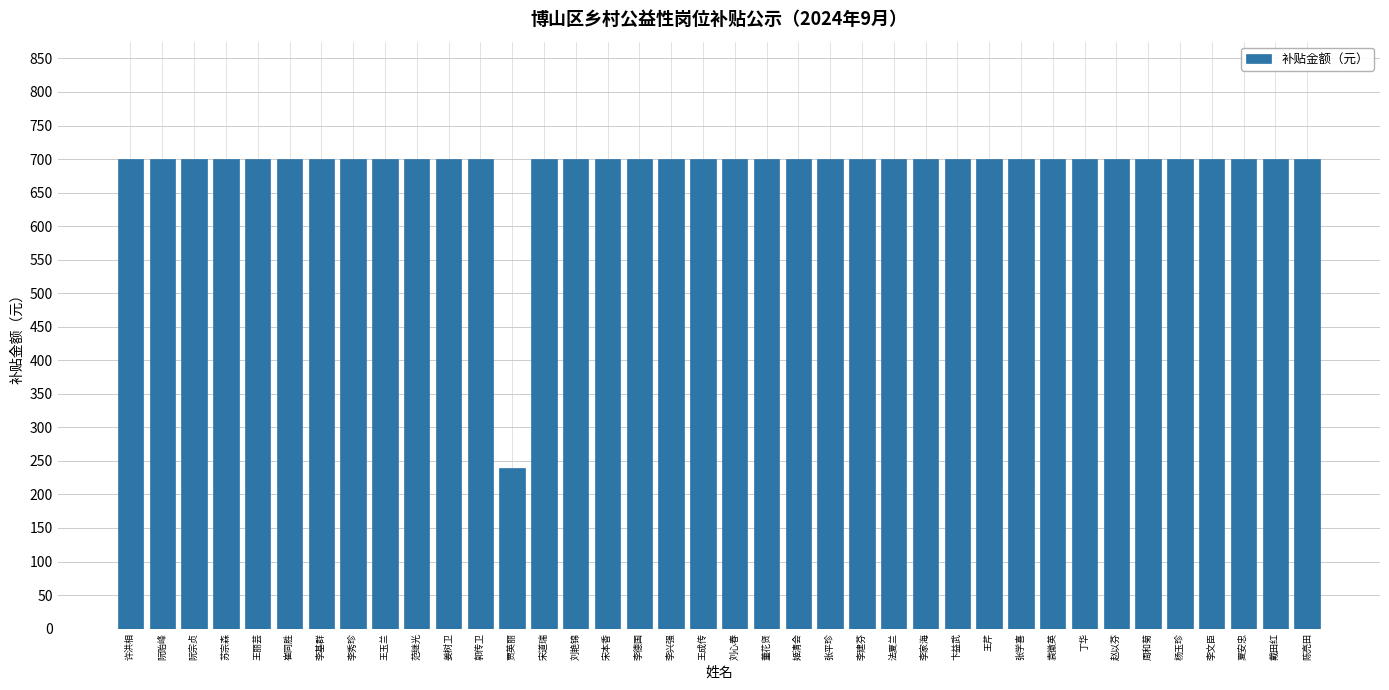

What is the label of the 37th bar from the left?

戴田红